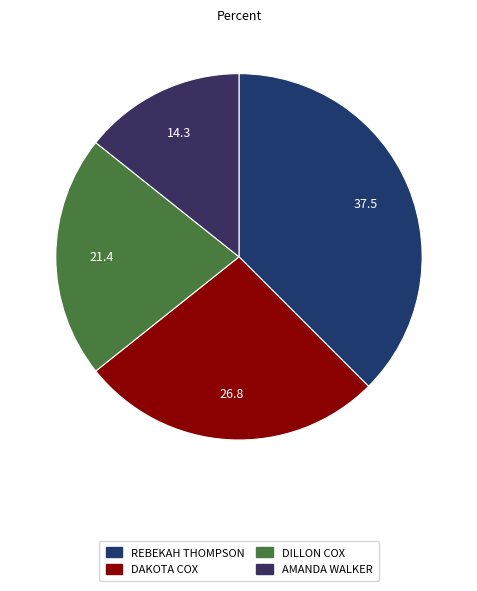

What is the total percentage of AMANDA WALKER and DILLON COX?

35.7%